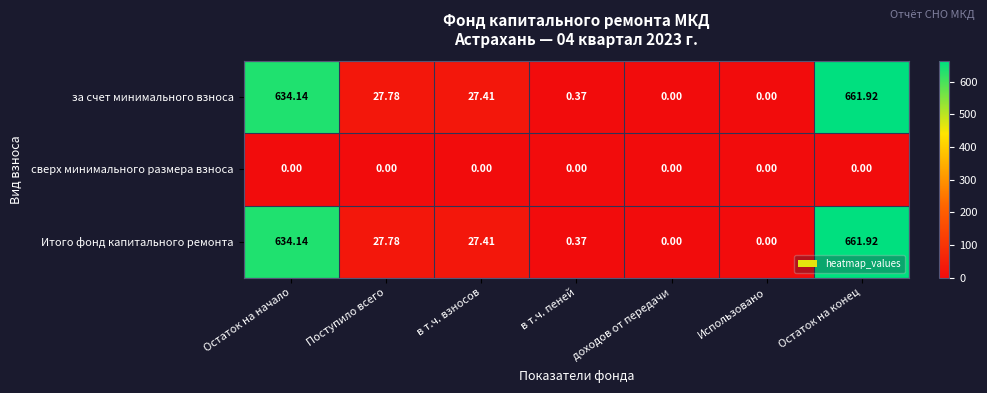

How many series are shown in this chart?

3